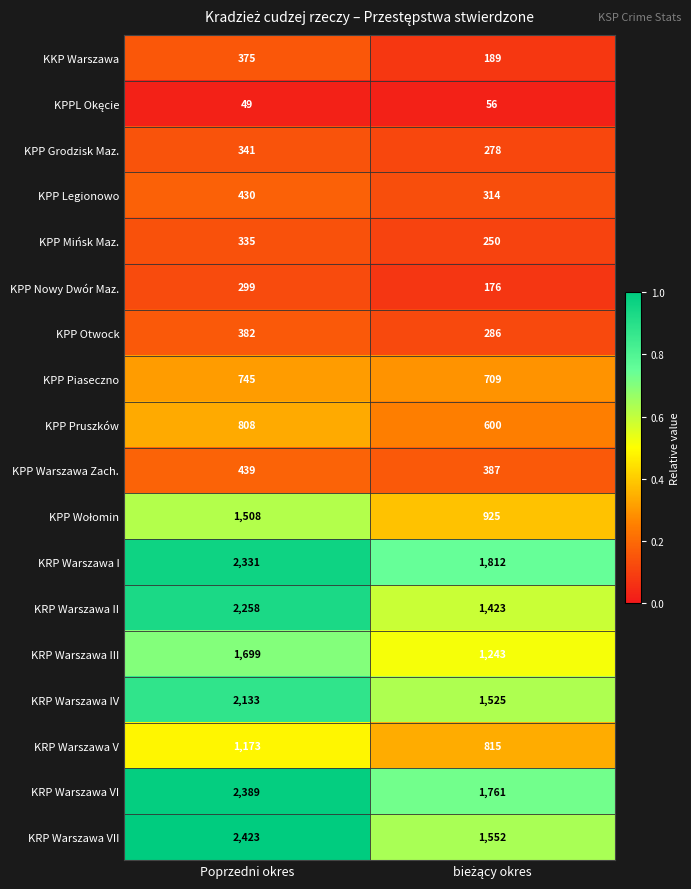

What is the difference between the maximum and minimum values in the KRP Warszawa V series?

358